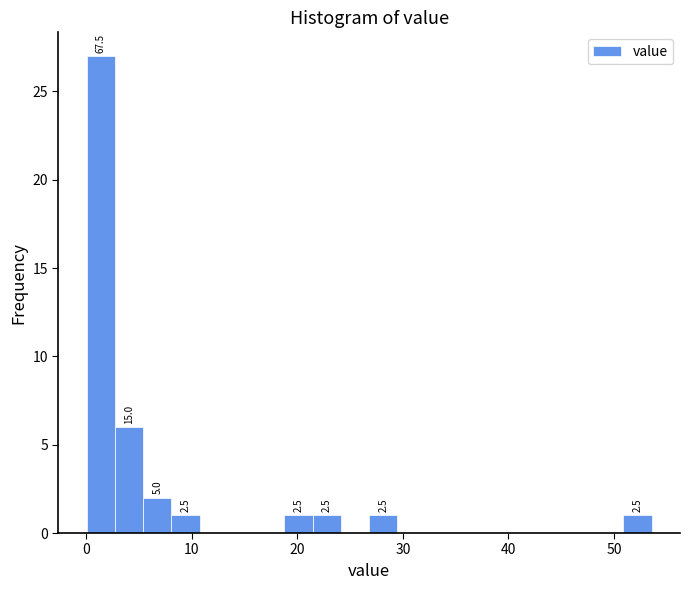

Read against the x-axis, roughly where is the centre of the tallest bar?

1